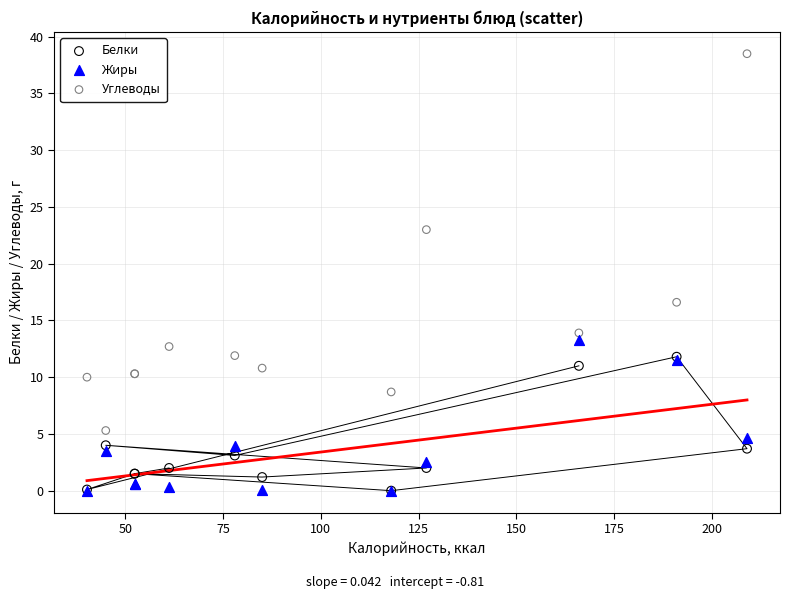

In the Углеводы series, what Y value is closest to 21?

23.0